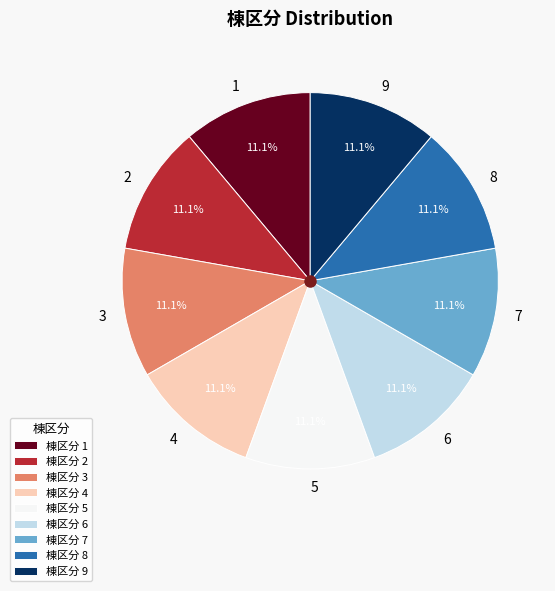

Combined, what portion of the pie is 9 and 3?

22.2%